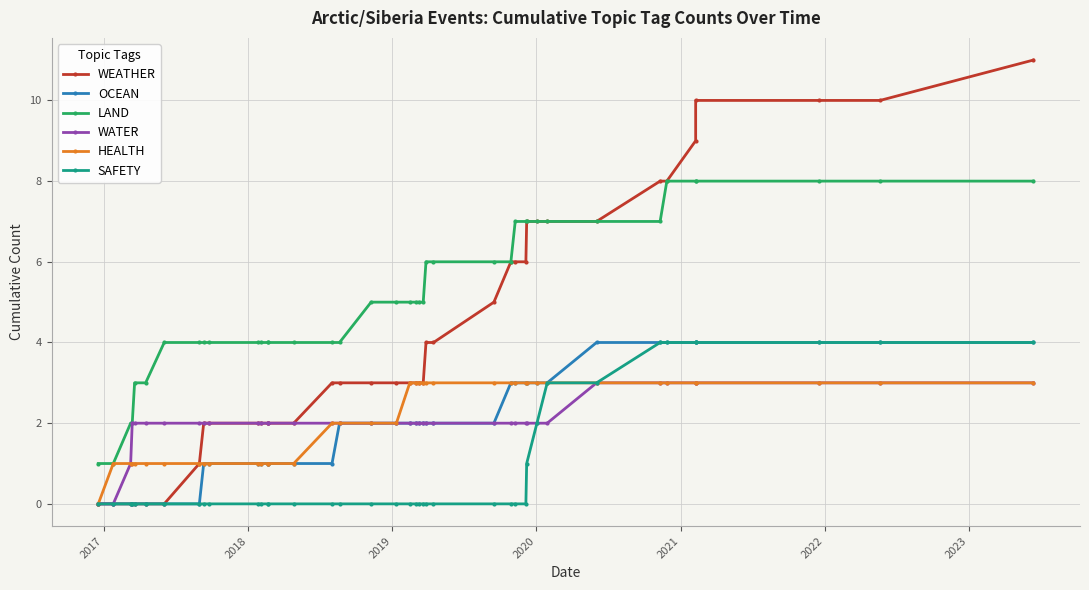

How many series are shown in this chart?

6